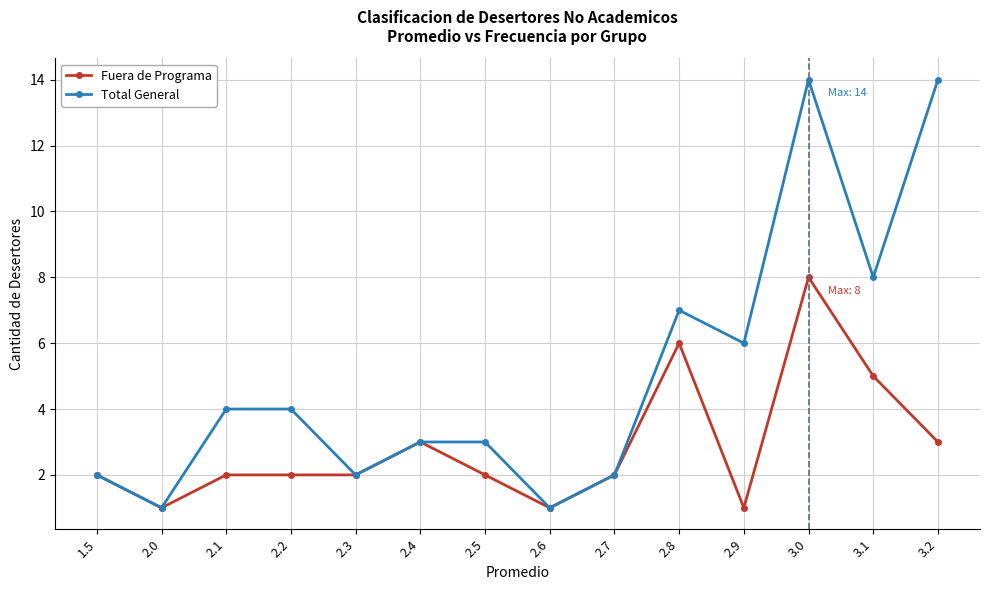

How many lines are shown in the chart?

2